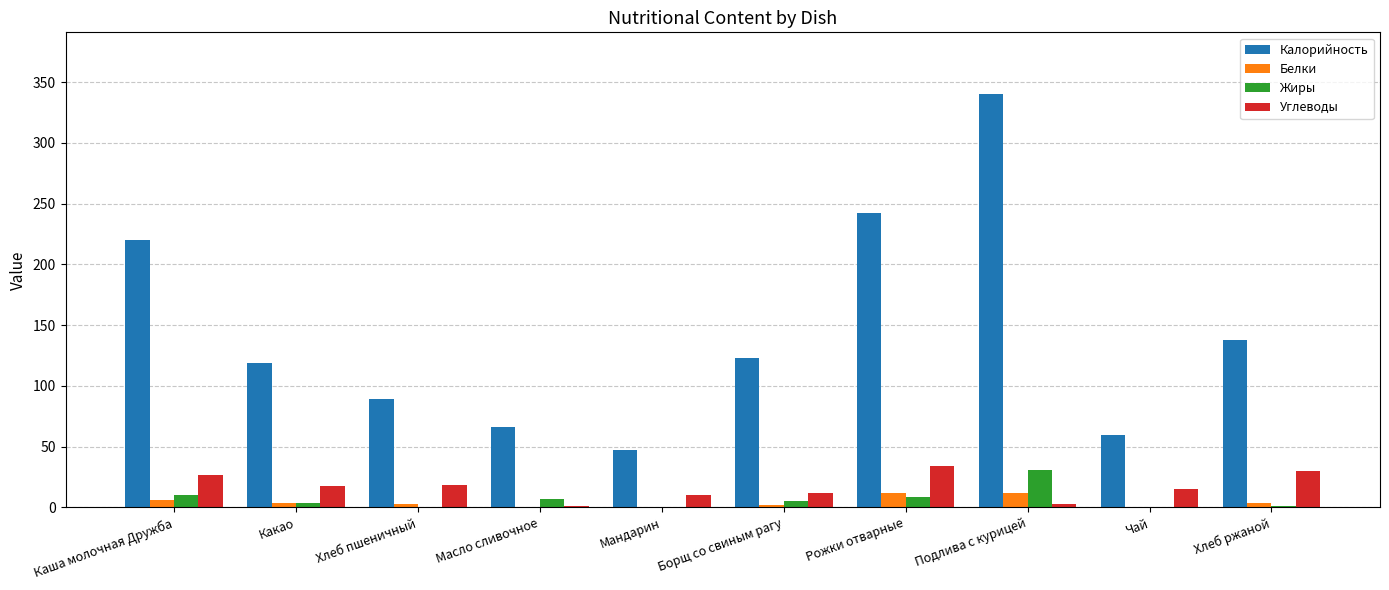

What is the highest value of the Белки series?

12.0